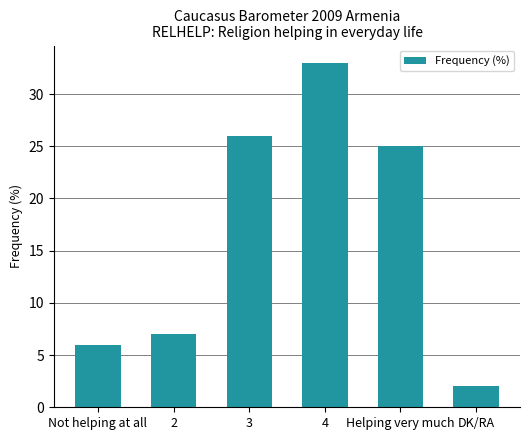

How many series are shown in this chart?

1